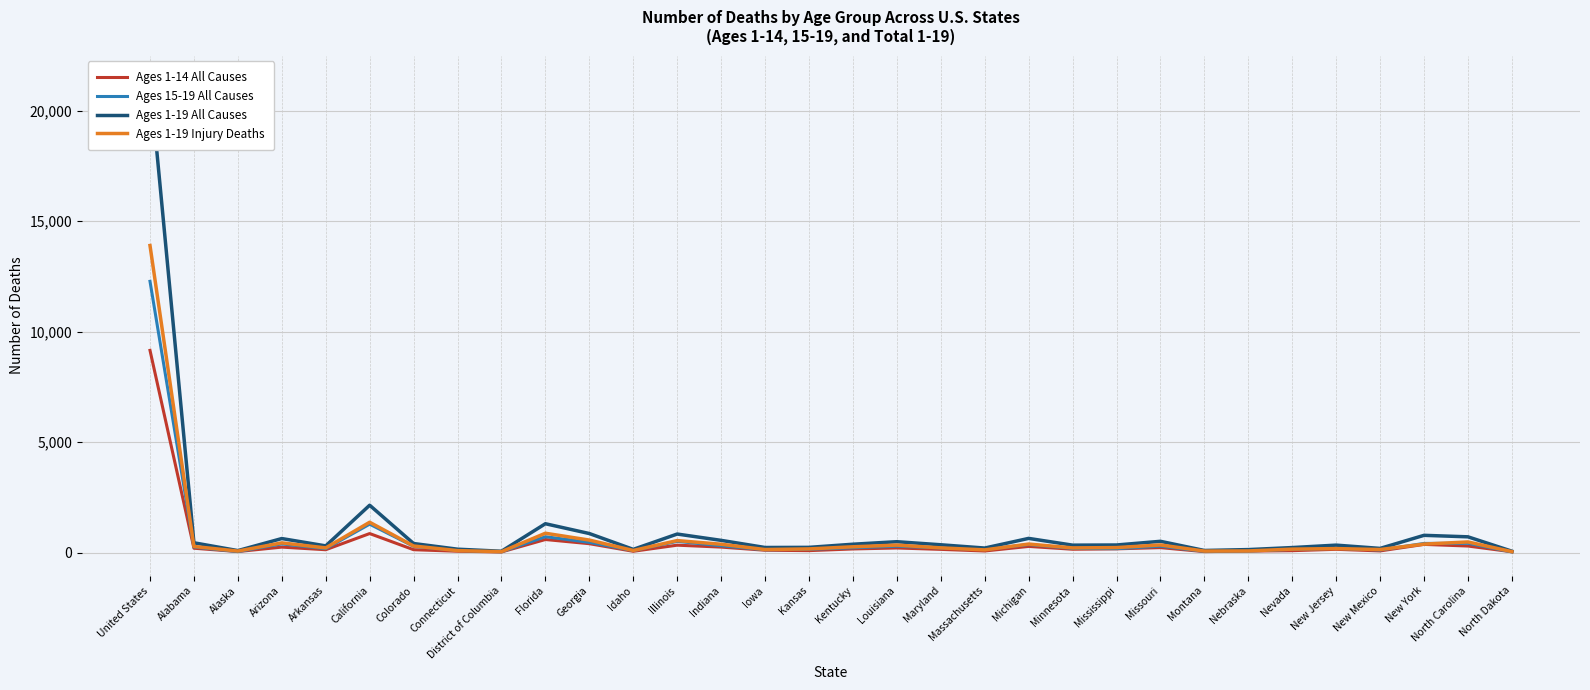

What is the label of the 4th point from the left?

Arizona